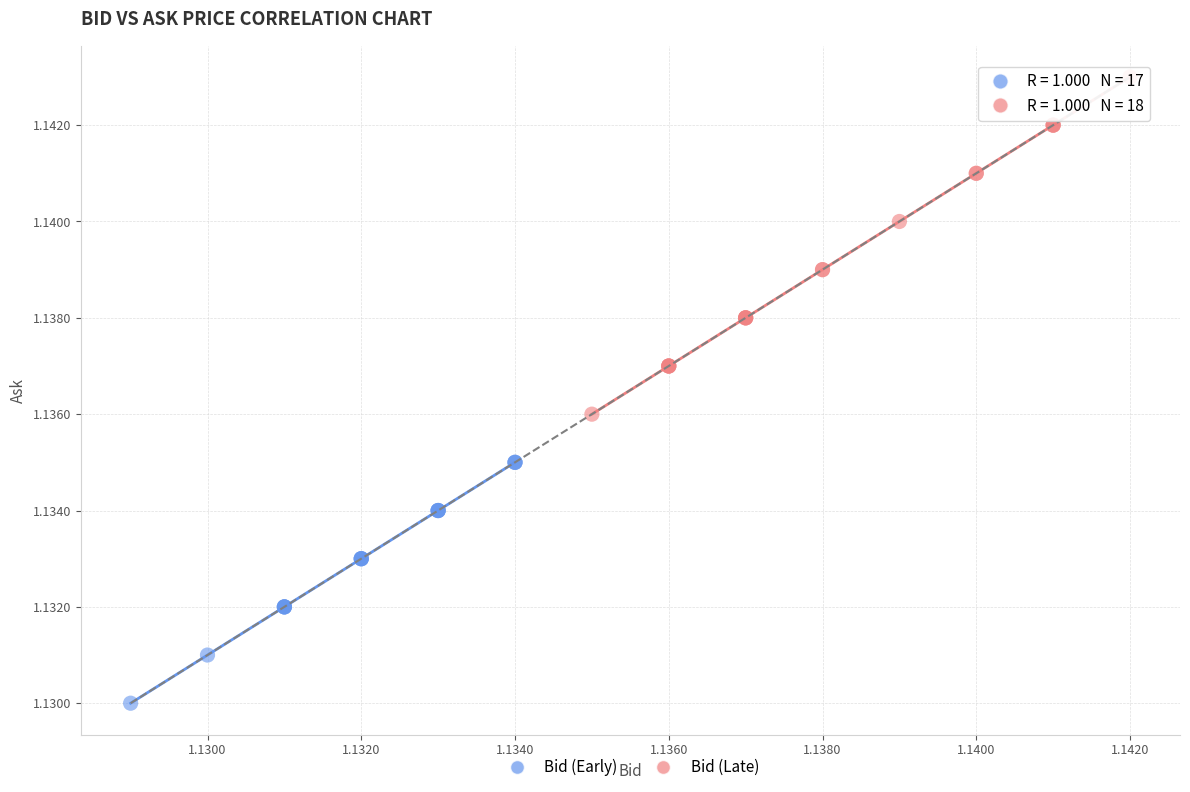

Which series contains the lowest Y value?

Bid (Early)